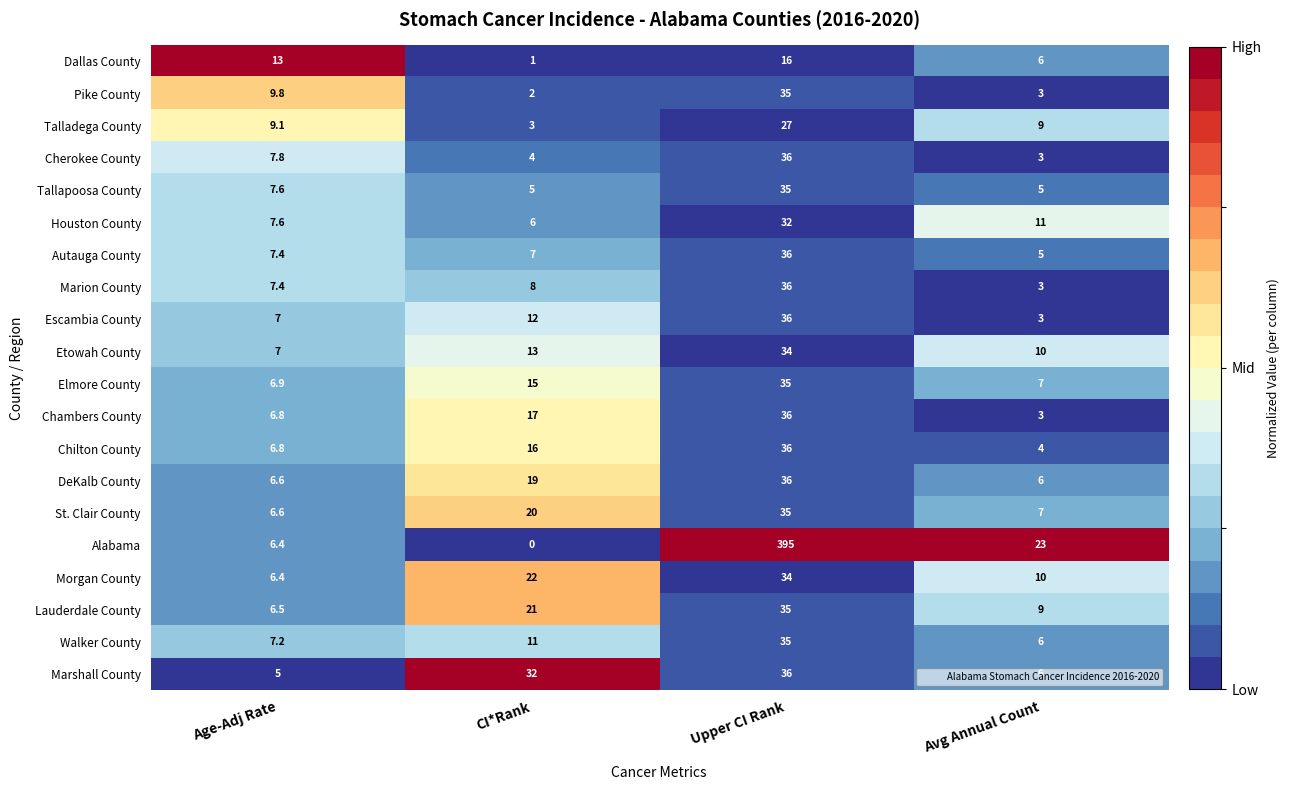

What is the total value across all series at Age-Adj Rate?

148.9